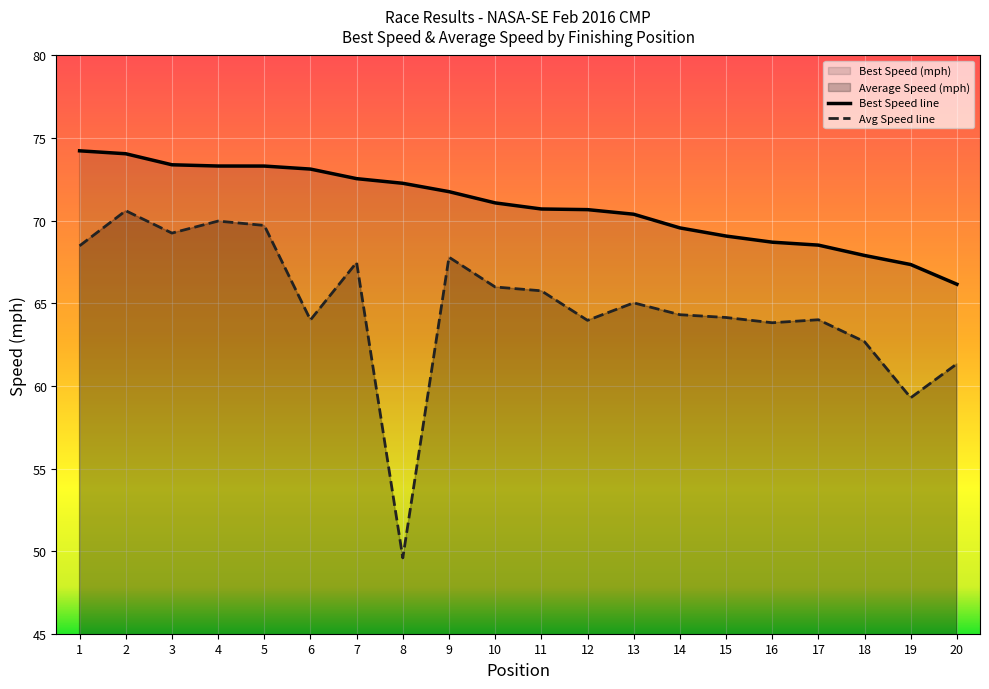

What is the smallest value displayed?

49.6